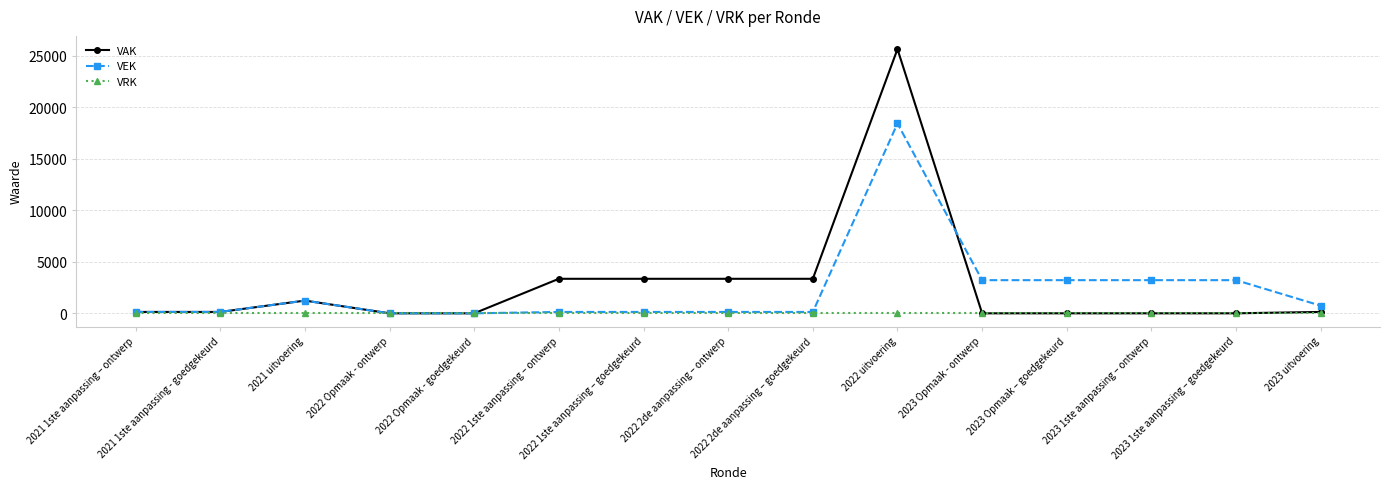

Rank the series by their maximum value, from lowest to highest.

VRK, VEK, VAK